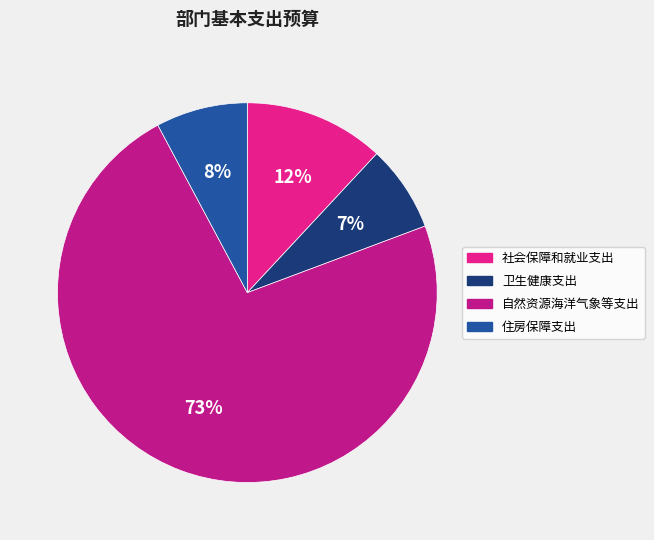

Between 住房保障支出 and 社会保障和就业支出, which is larger?

社会保障和就业支出